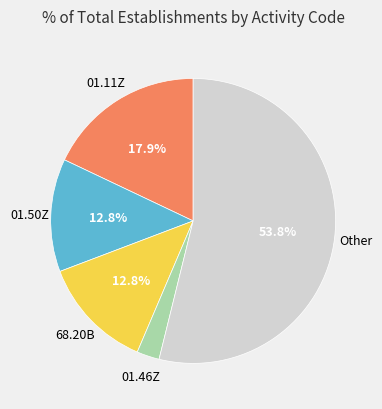

Is there any slice that represents more than half of the pie?

Yes